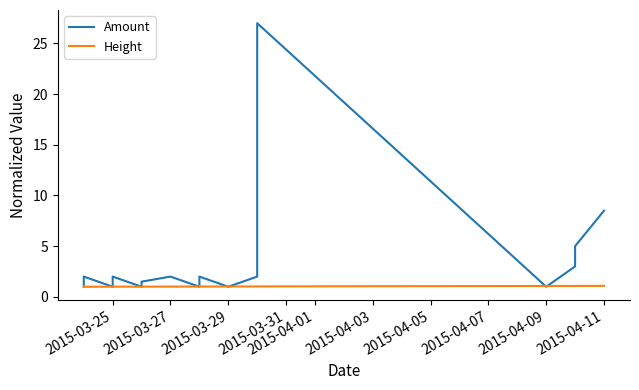

List the series in order of their peak value, highest first.

Amount, Height